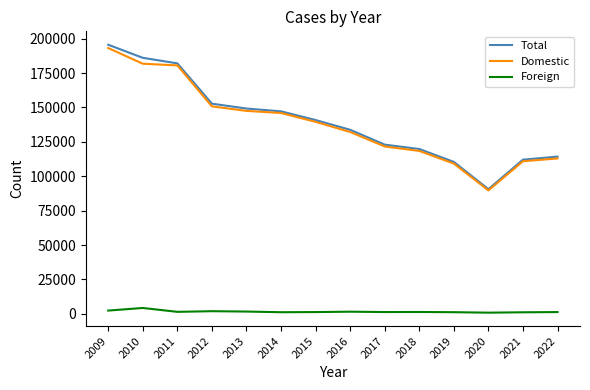

Which series has the largest range (max minus min)?

Total